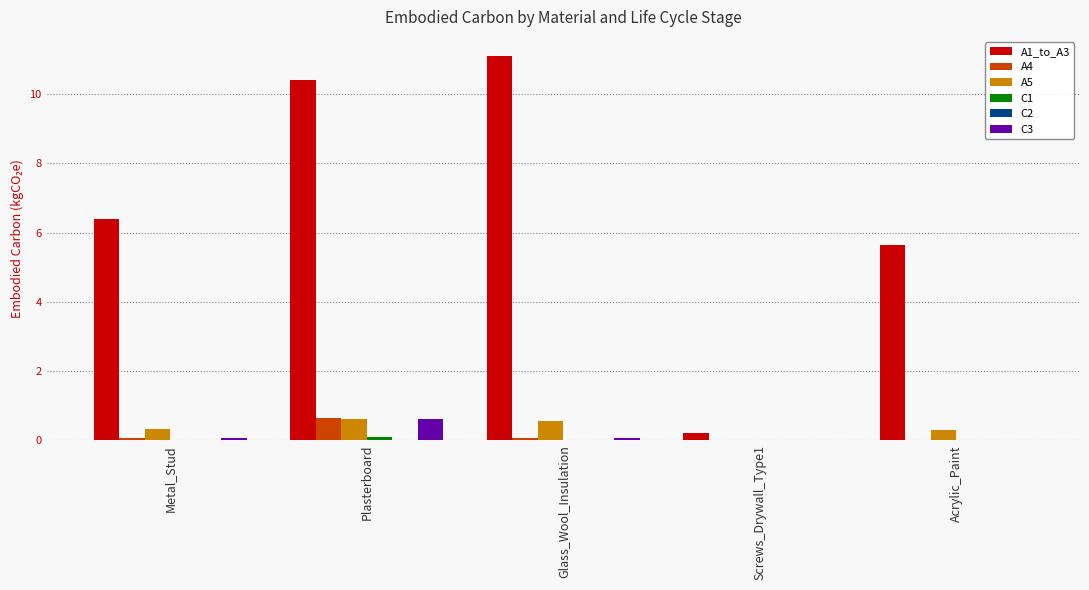

Are the bars grouped side by side (vs. stacked)?

Yes